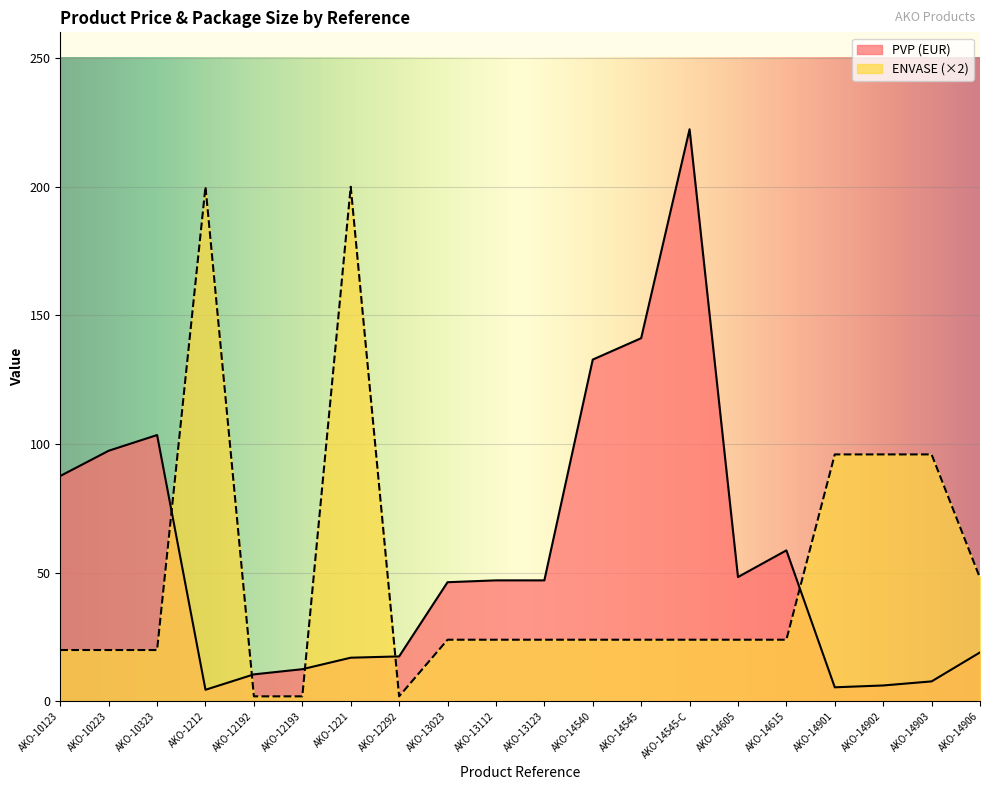

At which category does ENVASE reach its first local peak?

AKO-1212